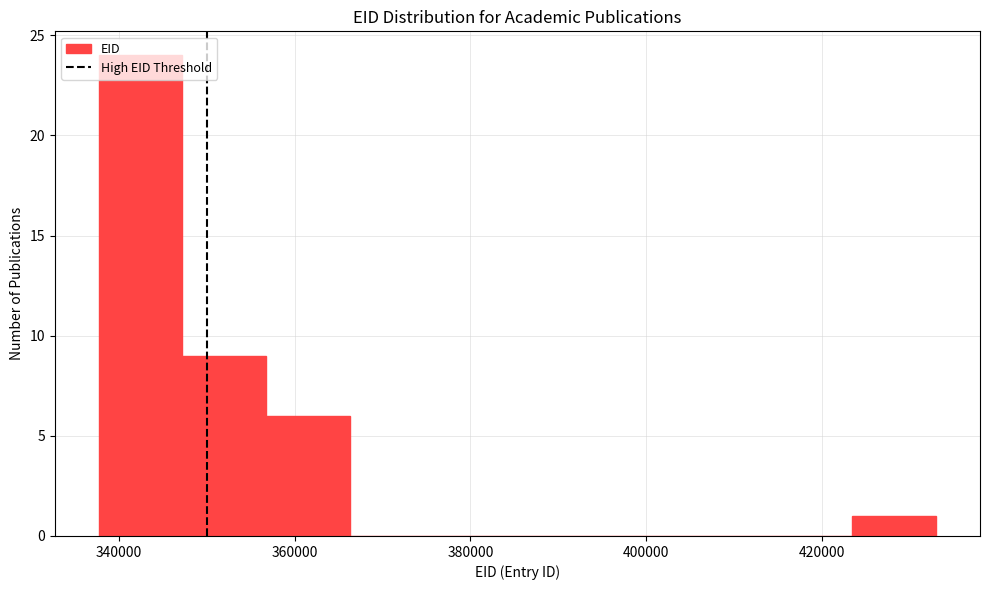

How tall is the bar that spans 338000 to 348000 on the x-axis? Neither the bar edges nor the heights are printed on the chart, so give them approximately, as read against the axes.

24